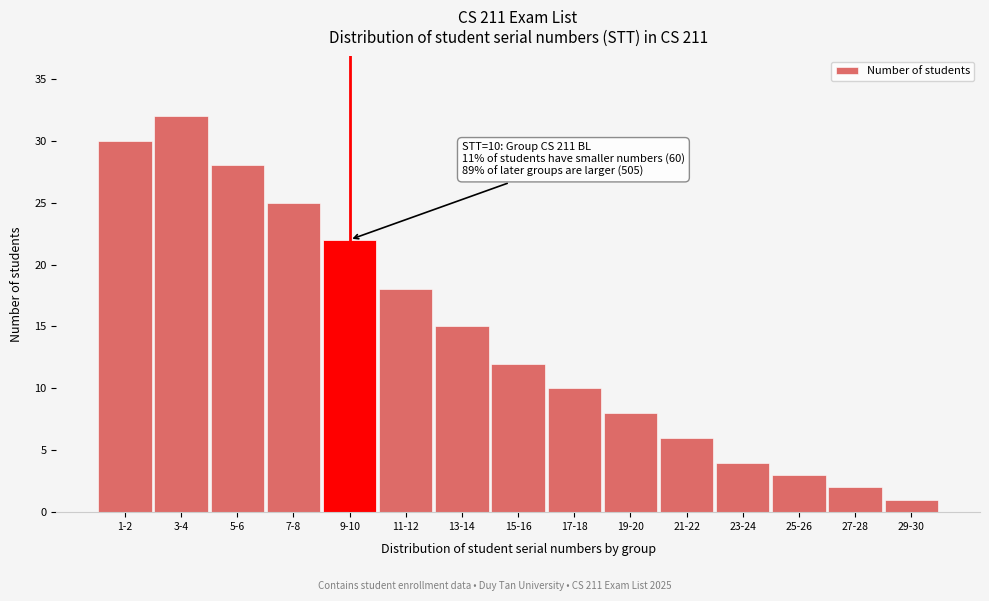

Reading right to left, list all the values displayed in this chart.

1	2	3	4	6	8	10	12	15	18	22	25	28	32	30